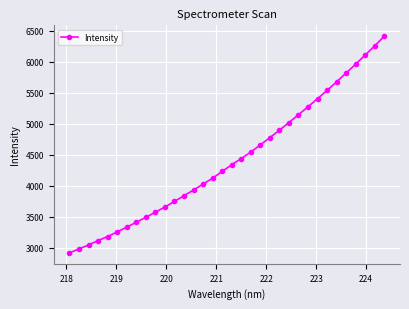

What is the value of the 3rd point from the left?

3045.5